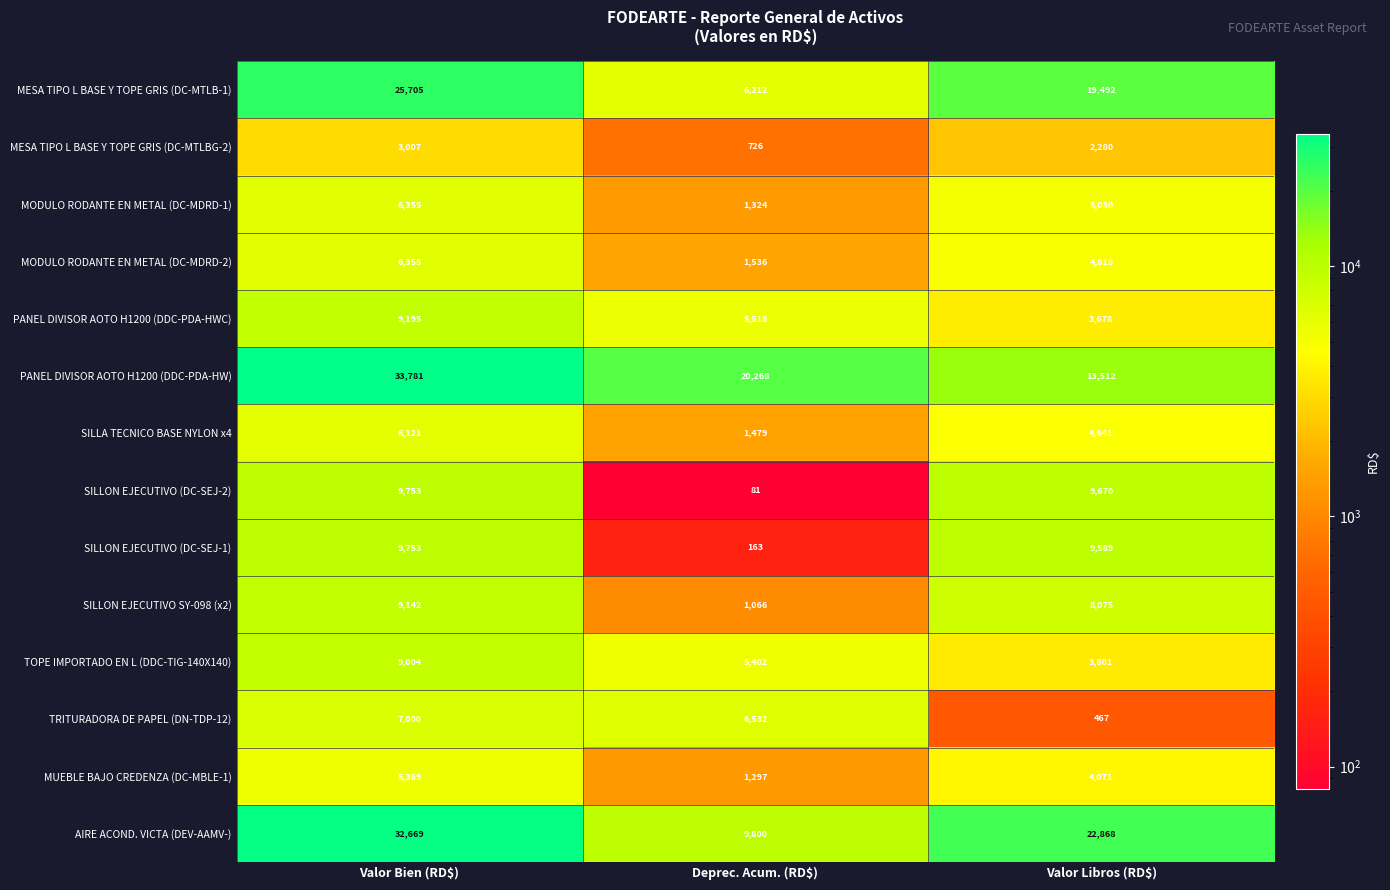

What is the sum of all MODULO RODANTE EN METAL (DC-MDRD-1) values?

12709